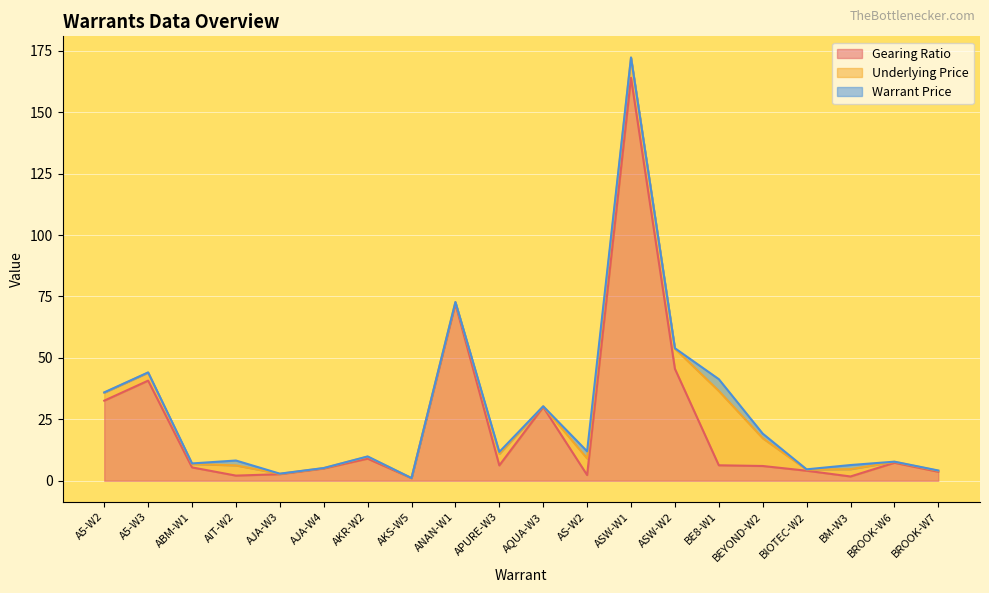

What position from the right is ASW-W1?

8